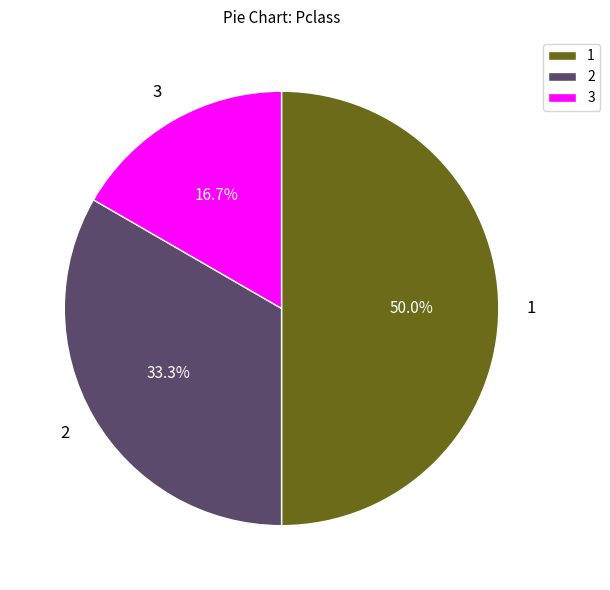

Rank the categories by value from lowest to highest.

3, 2, 1